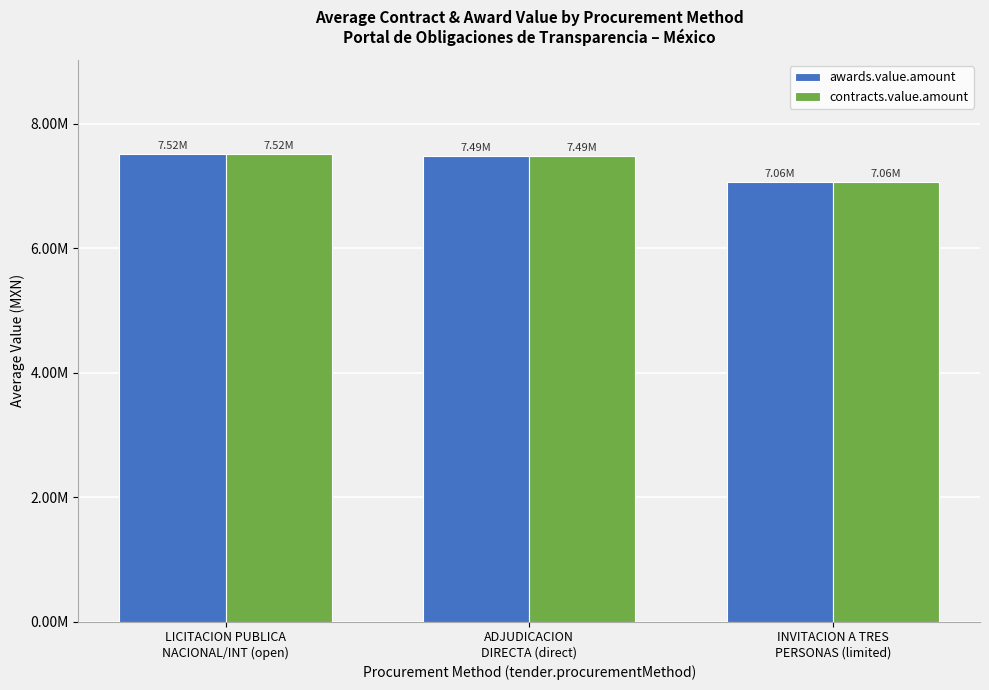

The value of awards.value.amount at INVITACION A TRES
PERSONAS (limited) is 11873632.7. True or false?

False